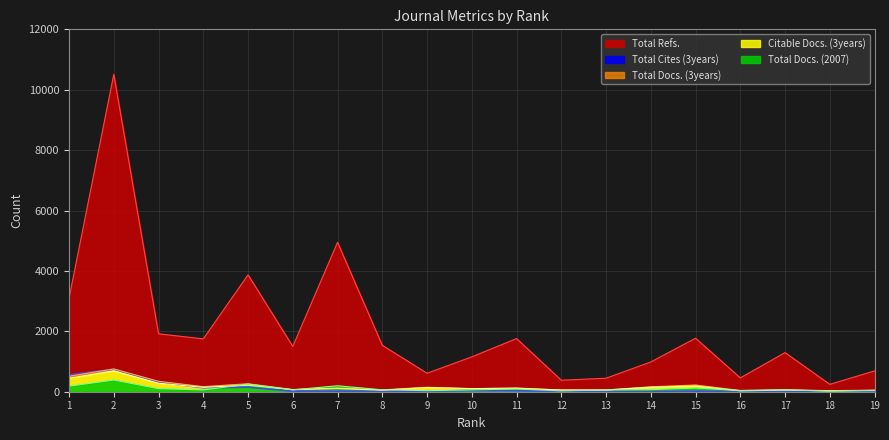

What is the difference between the Total Docs. (2007) values at 16 and 9?

5